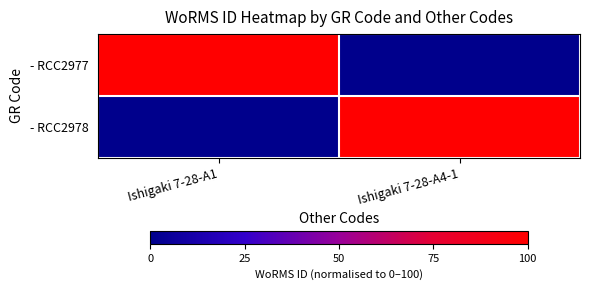

Which series has the widest spread of values?

- RCC2977